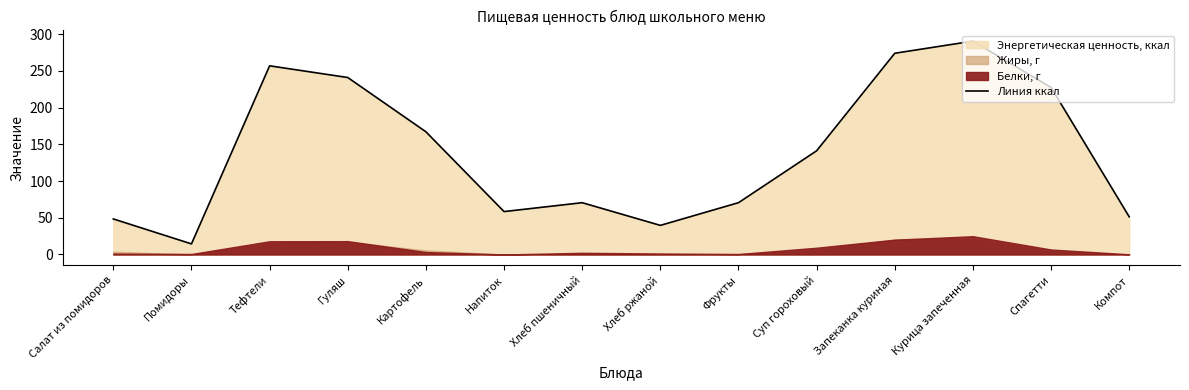

List the labels in order of value, smallest first.

Помидоры, Хлеб ржаной, Салат из помидоров, Компот, Напиток, Хлеб пшеничный, Фрукты, Суп гороховый, Картофель, Спагетти, Гуляш, Тефтели, Запеканка куриная, Курица запеченная